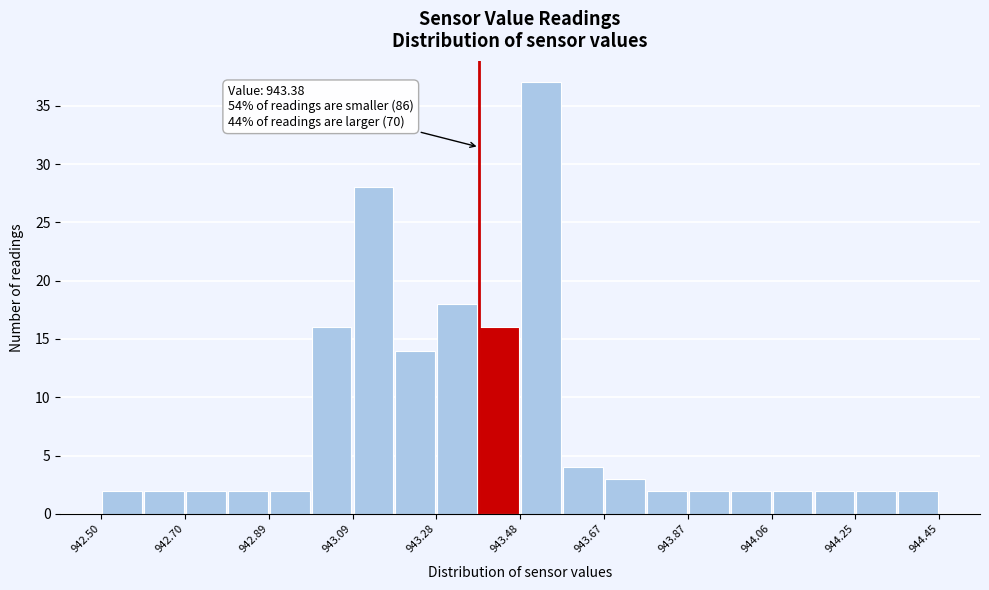

Which range on the x-axis has the tallest bar?

943.48 to 943.58